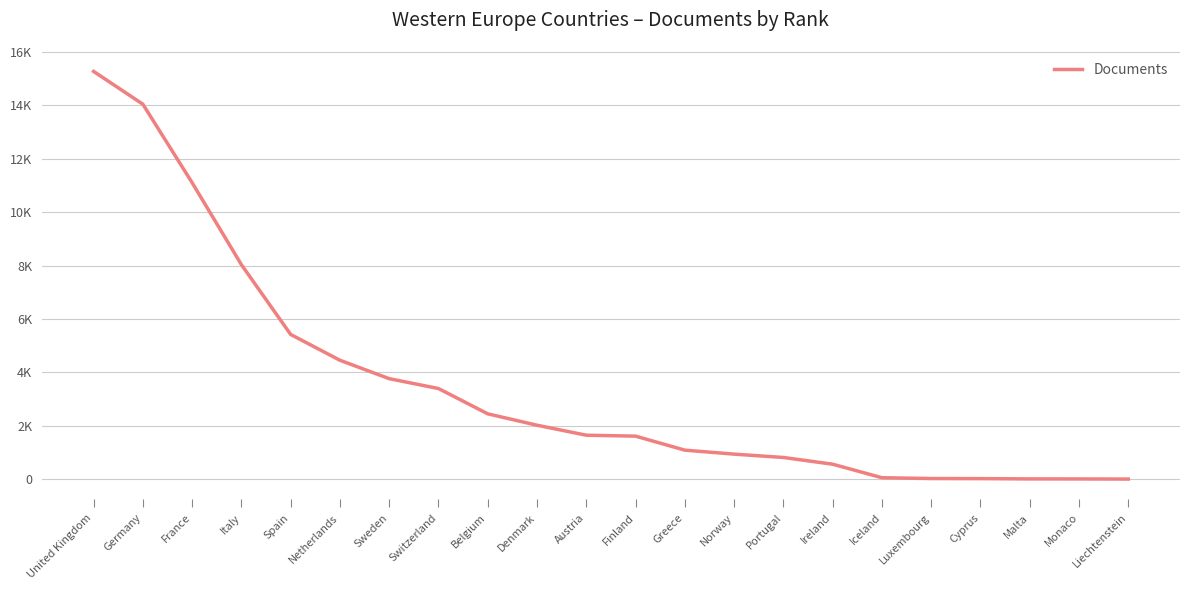

At which label does the data first exceed 1644?

United Kingdom